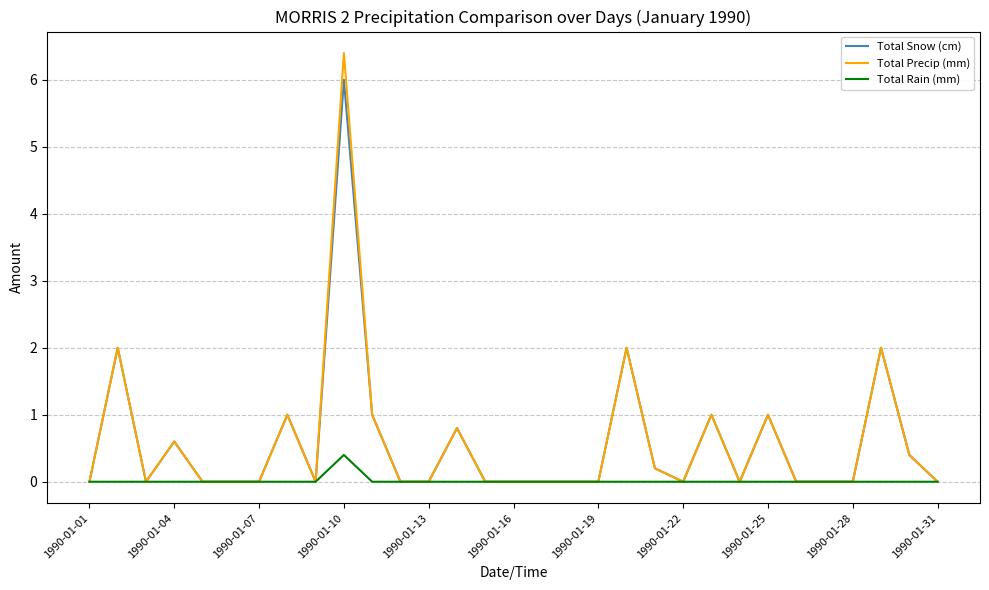

True or false: Total Snow (cm) has more than 1 interior local peaks.

True